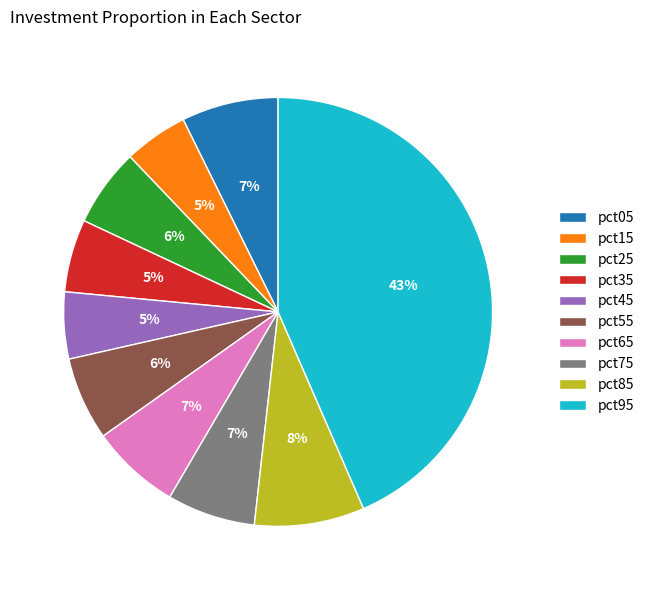

The pct45 slice represents 5% of the pie. True or false?

True